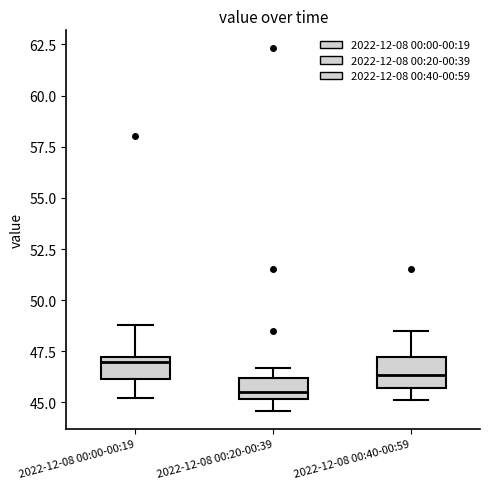

Which box's median line is the highest?

2022-12-08 00:00-00:19